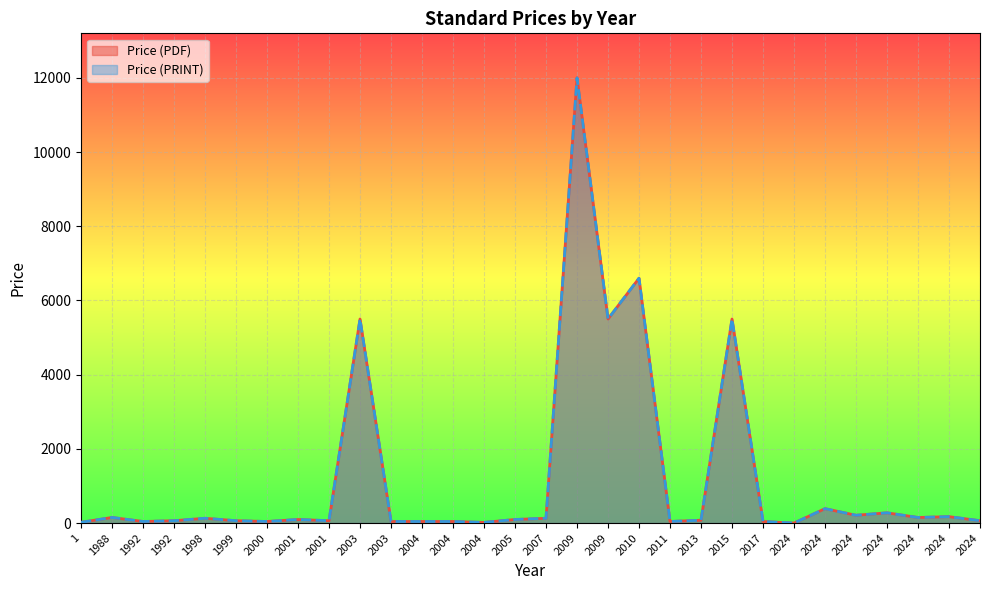

Does the chart display data point markers on the line(s)?

No